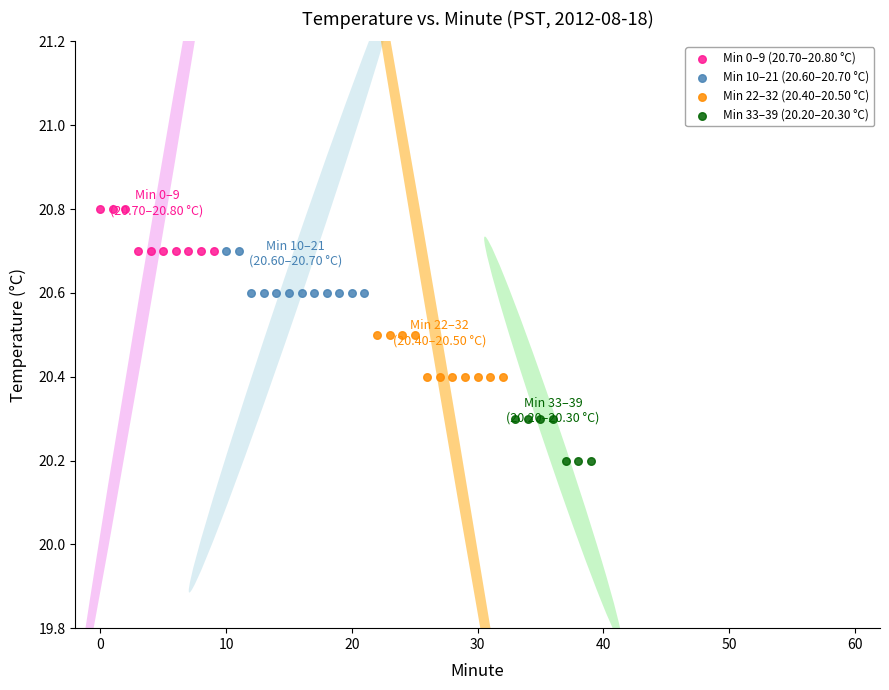

Which series contains the highest Y value?

Min 0–9 (20.70–20.80 °C)